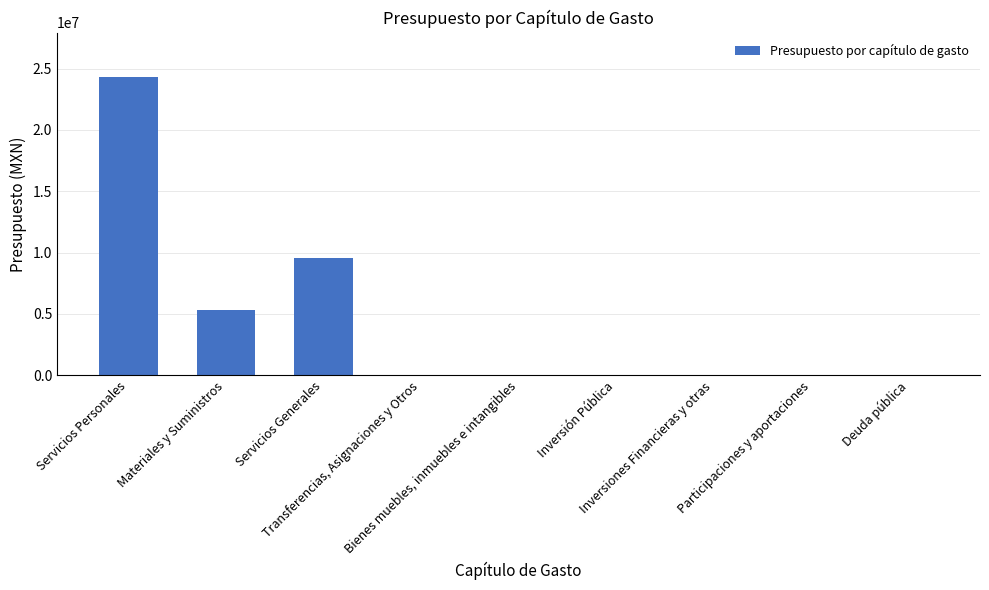

What is the maximum value shown in the chart?

24283195